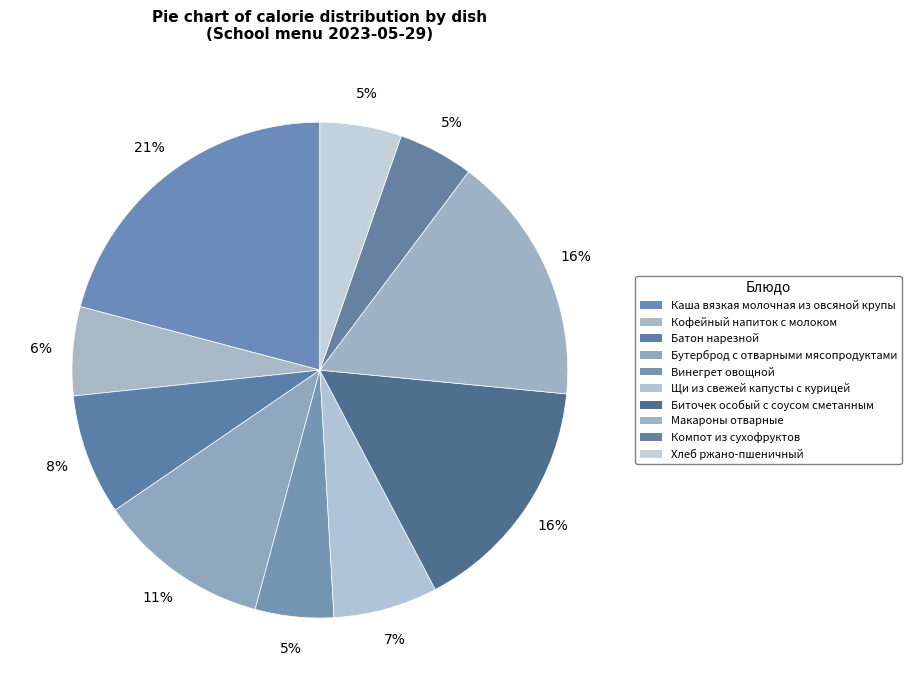

Count the number of slices in the pie.

10